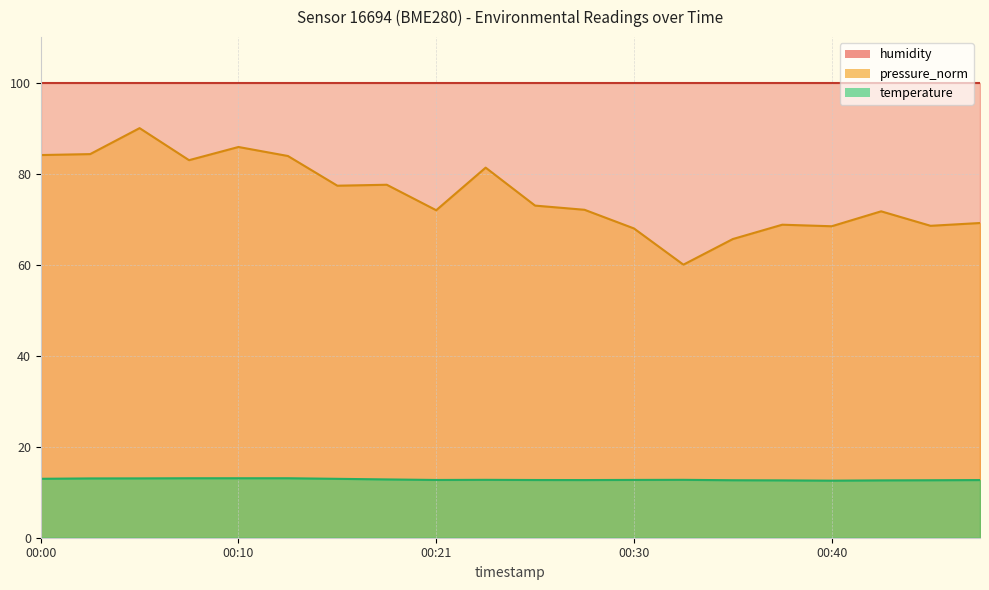

True or false: temperature and pressure_norm cross at least once.

False